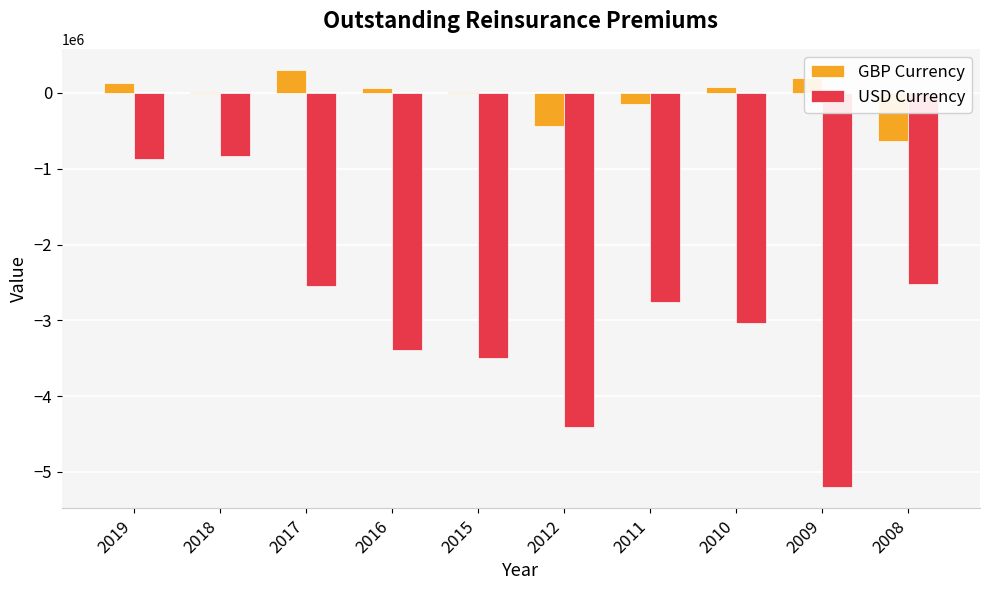

The value of USD Currency at 2016 is -845485.9. True or false?

False